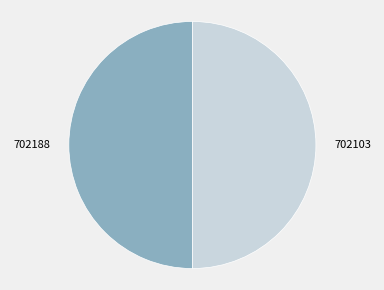

The 702188 slice represents 42% of the pie. True or false?

False